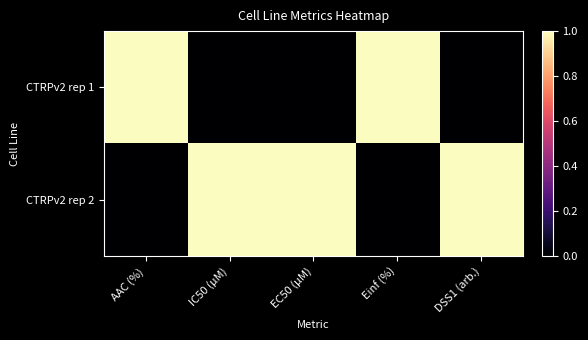

At which category is the sum across all series the highest?

AAC (%)